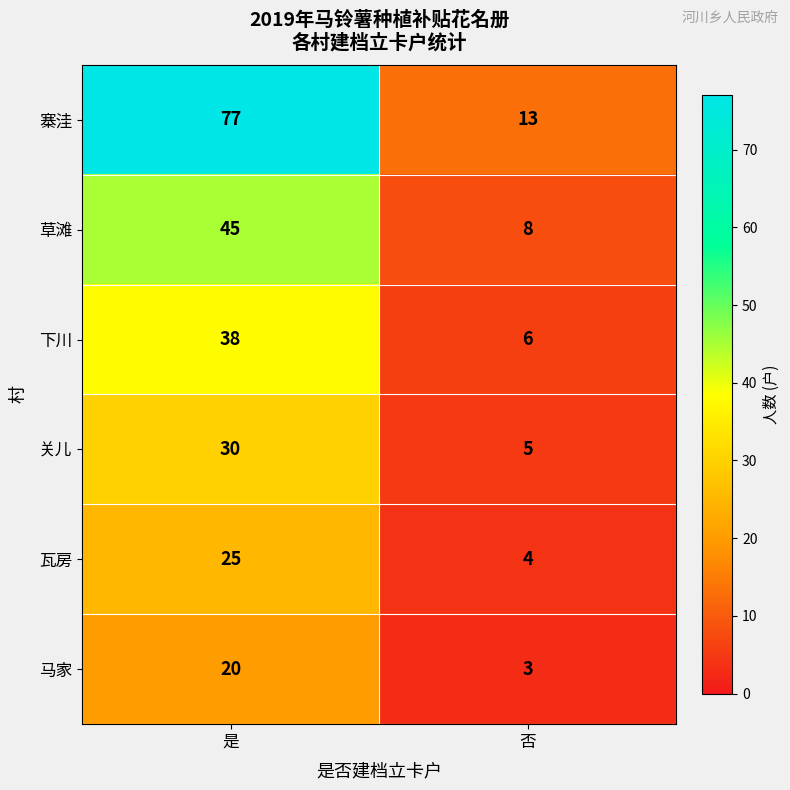

At how many categories does at least one series exceed 18?

1